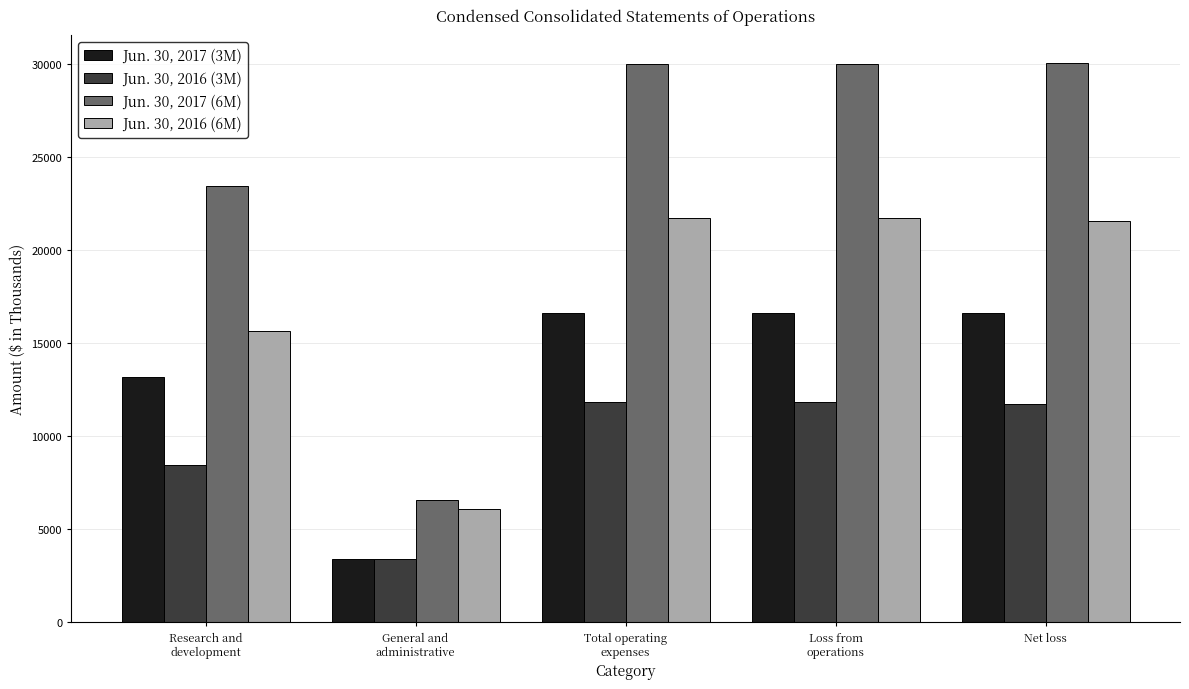

What are all the series names shown in the legend?

Jun. 30, 2017 (3M), Jun. 30, 2016 (3M), Jun. 30, 2017 (6M), Jun. 30, 2016 (6M)